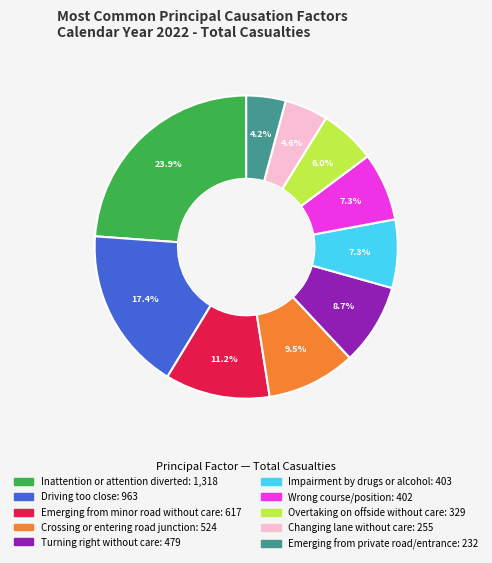

To the nearest percent, what percentage of the pie is Driving too close?

17%